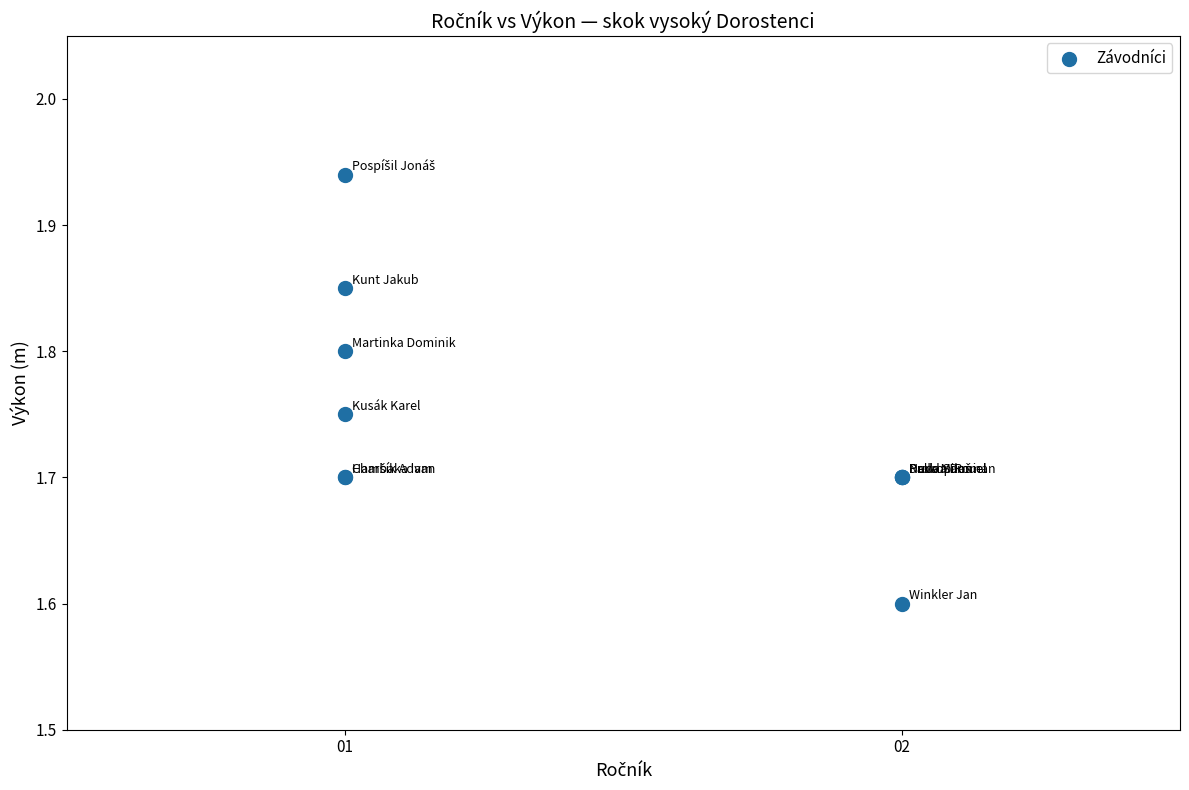

What Y value in the scatter plot is closest to 1?

1.6